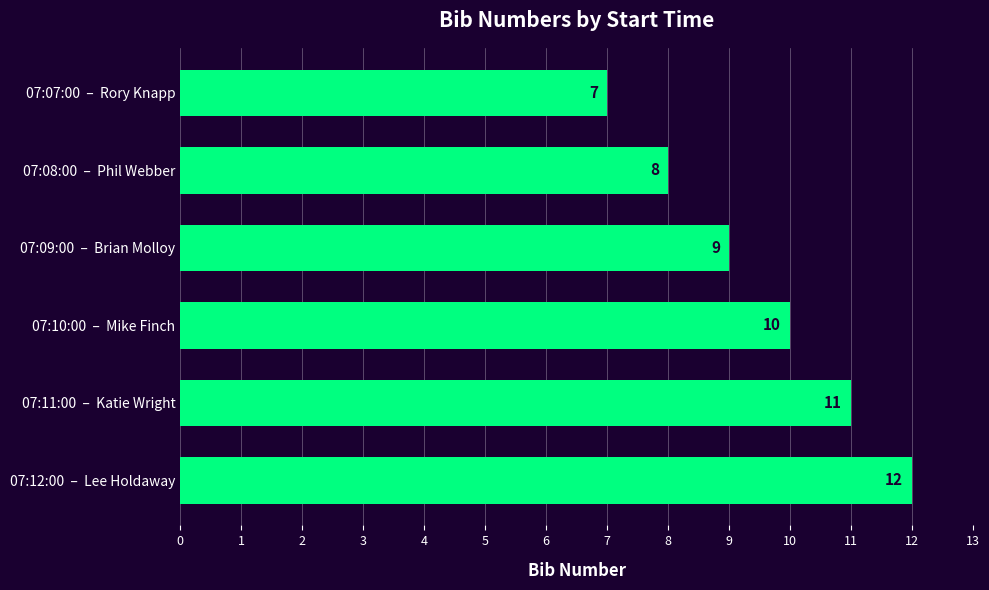

What is the label of the 5th bar from the bottom?

07:08:00  –  Phil Webber